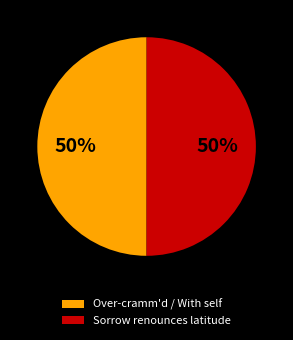

To the nearest percent, what is the combined percentage of Sorrow renounces latitude and Over-cramm'd / With self?

100%